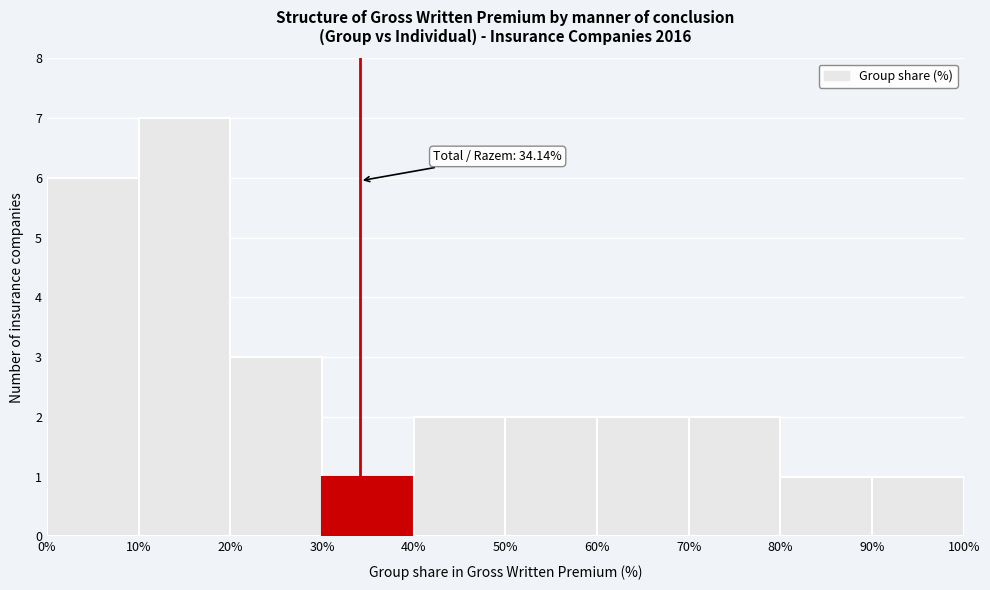

Which range on the x-axis has the tallest bar?

10% to 20%